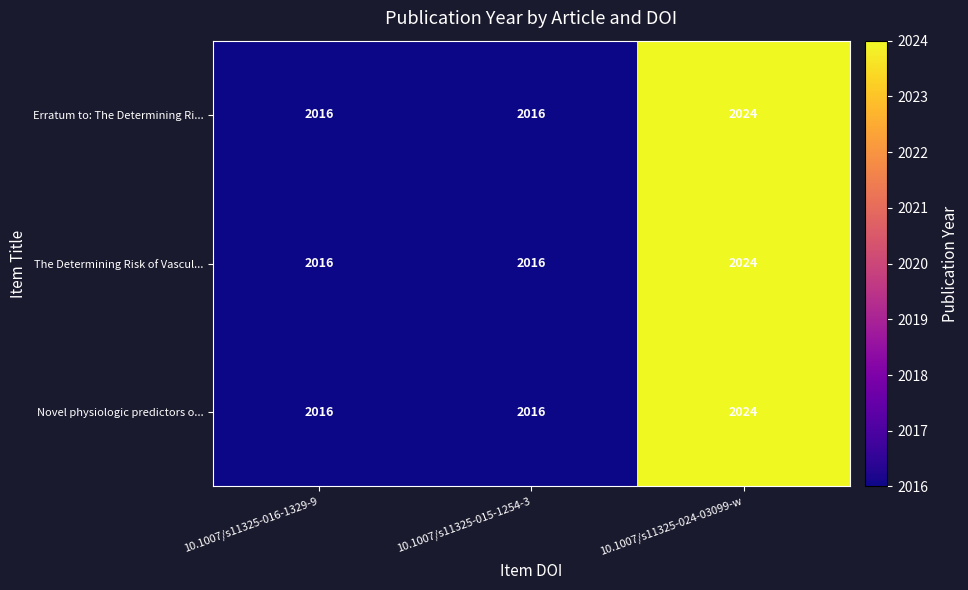

What is the total value across all series at 10.1007/s11325-024-03099-w?

6072